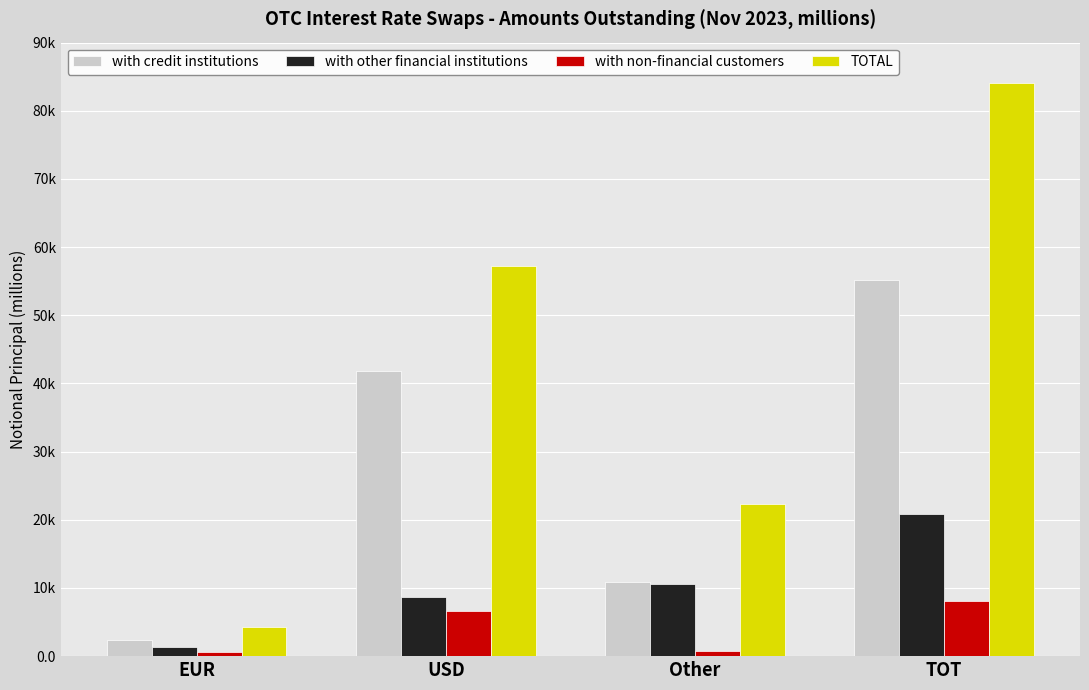

What are all the series names shown in the legend?

with credit institutions, with other financial institutions, with non-financial customers, TOTAL